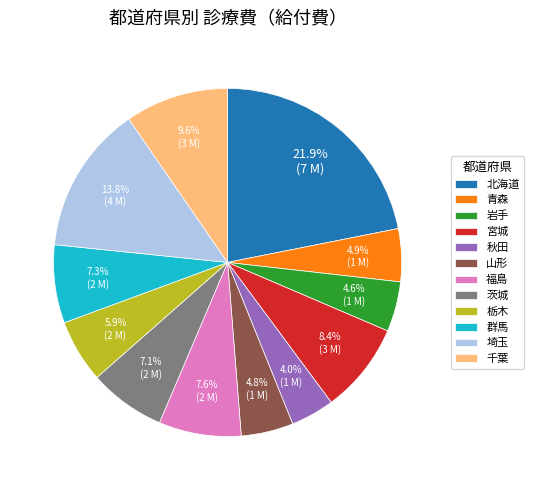

To the nearest percent, what is the difference between the 群馬 and 埼玉 slice percentages?

7%